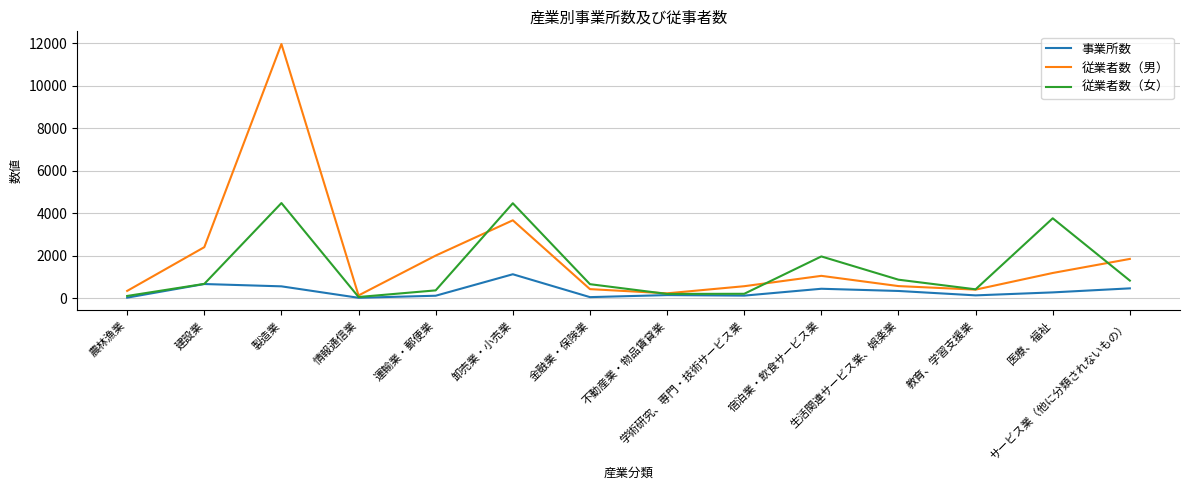

Rank the series by their average value, from lowest to highest.

事業所数, 従業者数（女）, 従業者数（男）